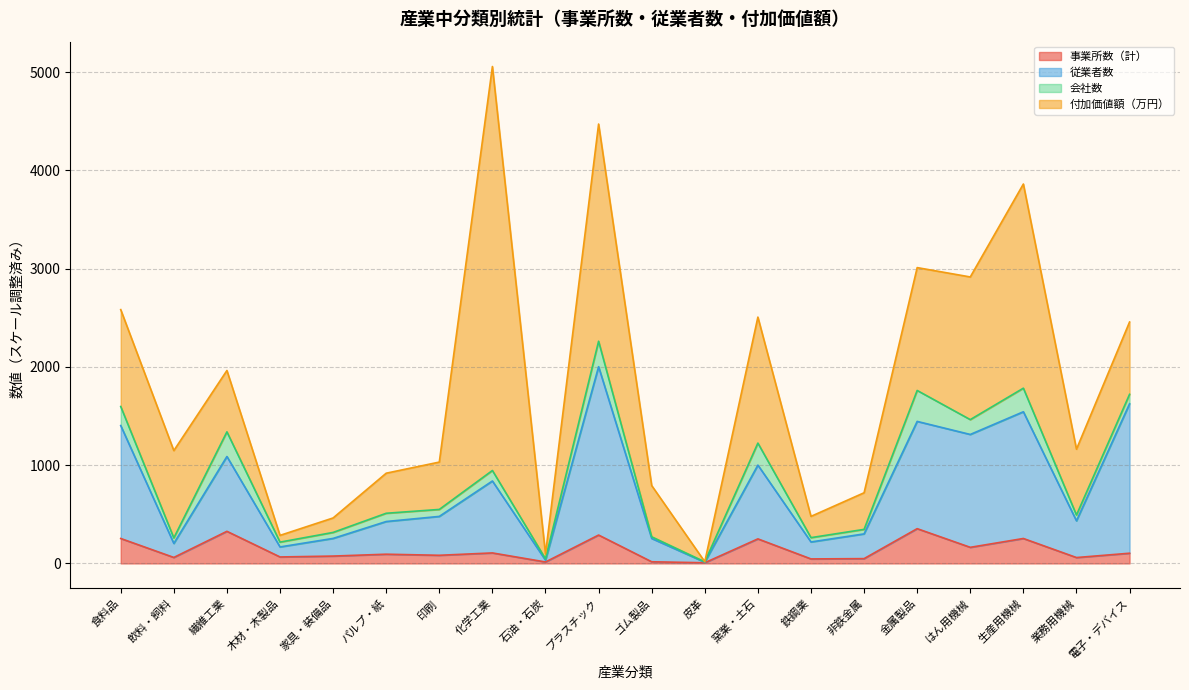

What is the average value of the 事業所数（計） series?

133.8